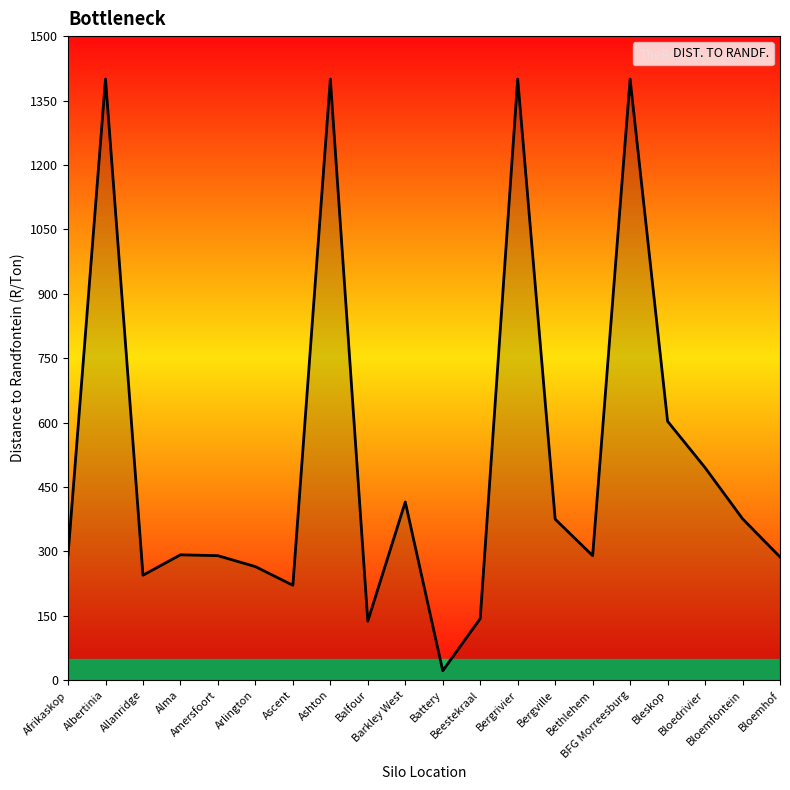

What is the difference between the maximum and minimum values?

1378.0